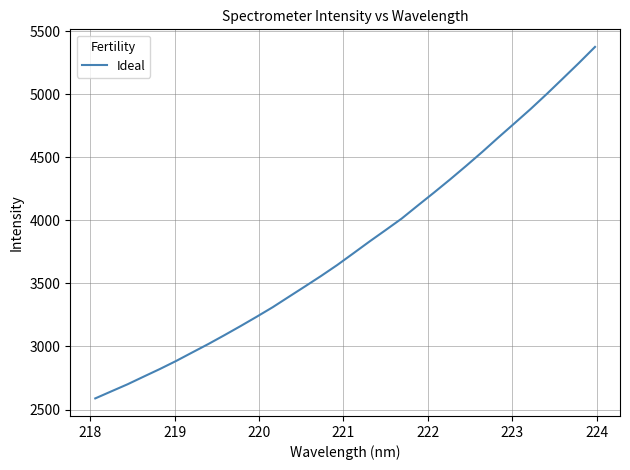

How many lines are shown in the chart?

1